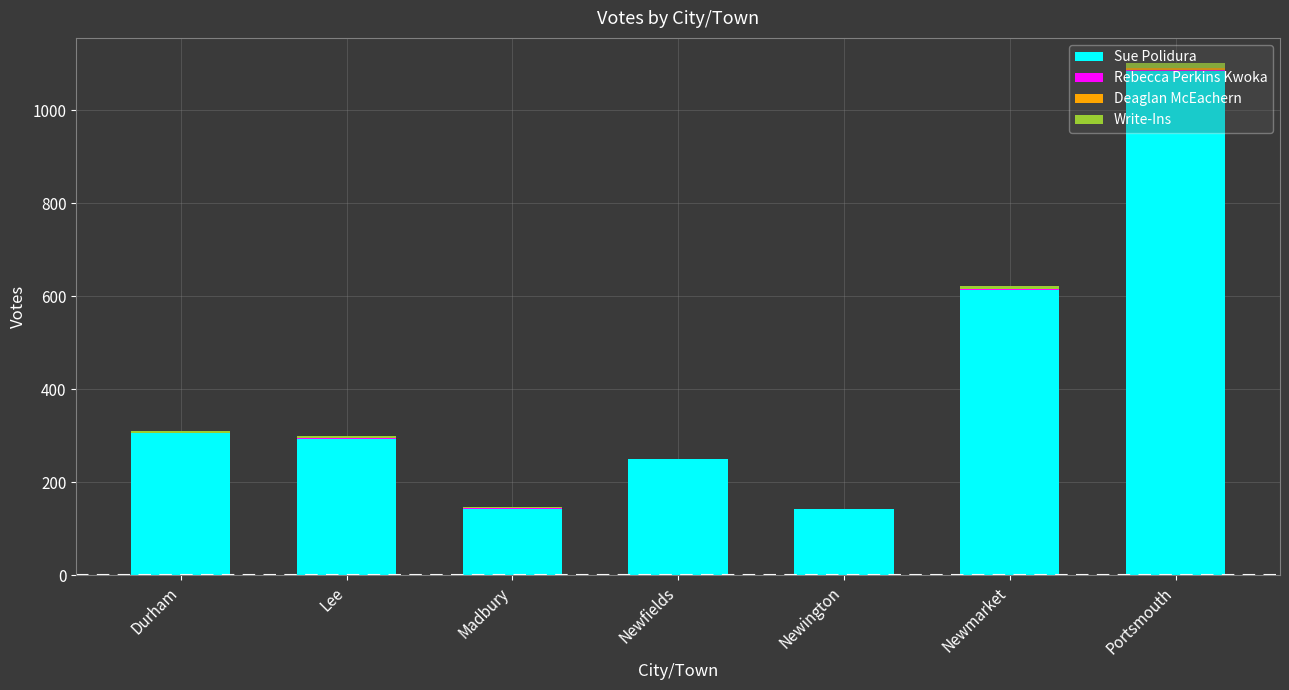

What is the maximum value for Sue Polidura?

1084